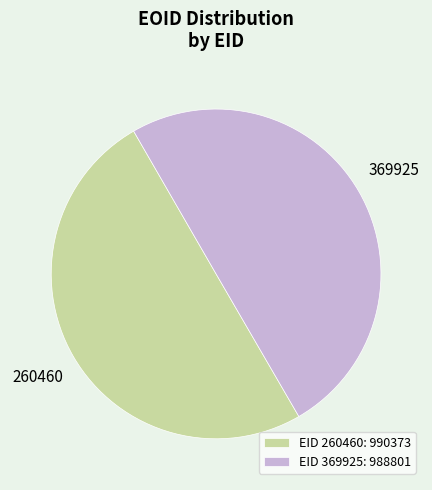

Is the sum of EID 260460: 990373 and EID 369925: 988801 greater than half?

Yes